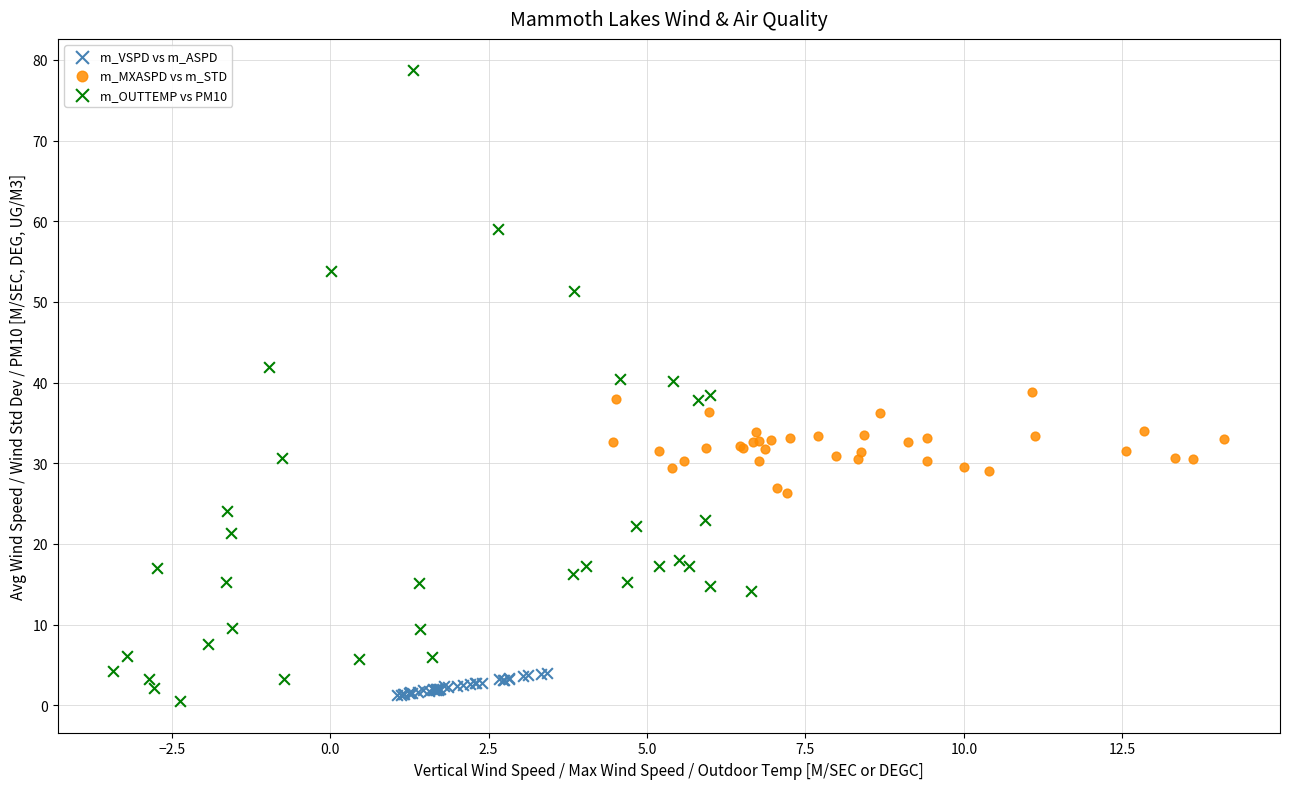

Which series has the largest Y range (max minus min)?

m_OUTTEMP vs PM10